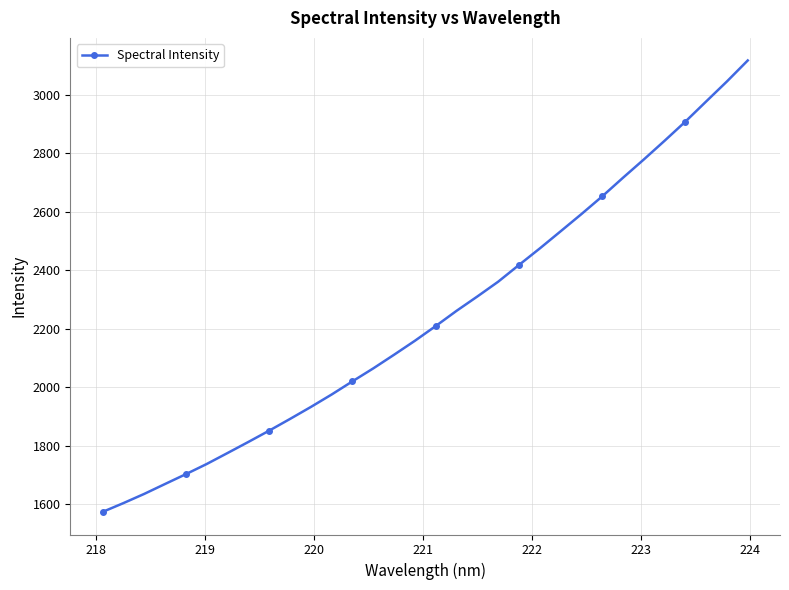

Does the chart have visible grid lines?

Yes